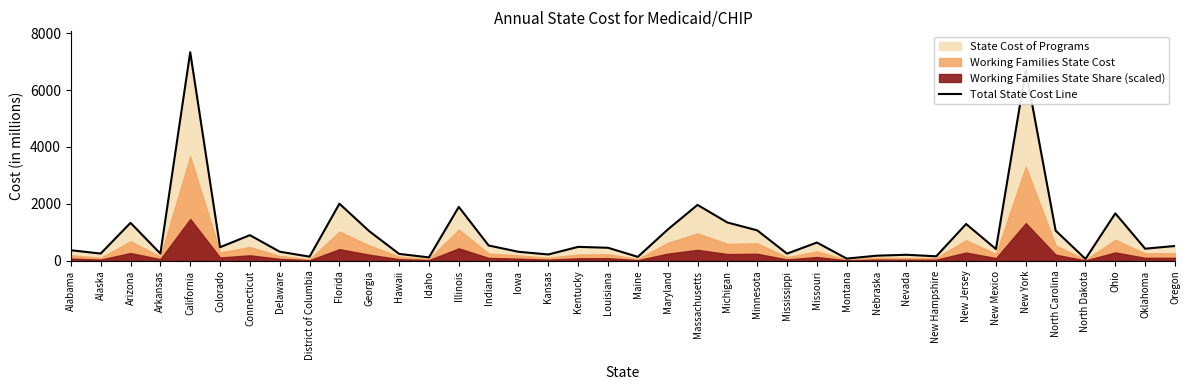

What is the value of the 29th point from the left?

213